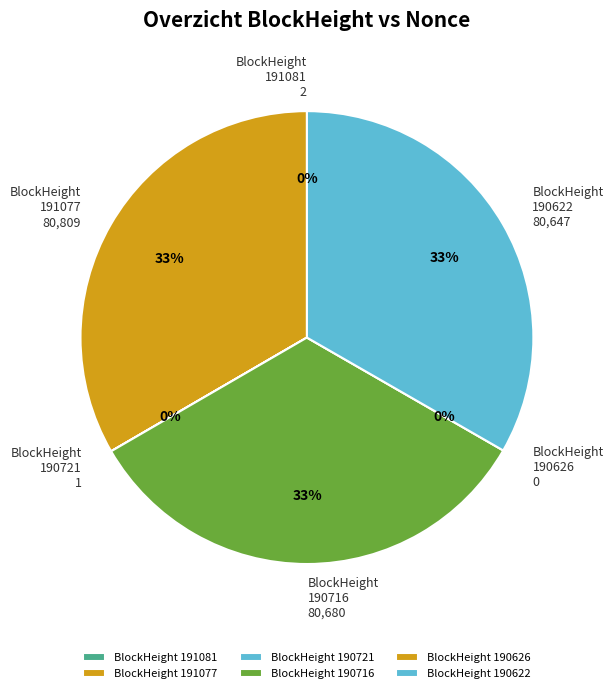

The 191077 slice represents 22% of the pie. True or false?

False